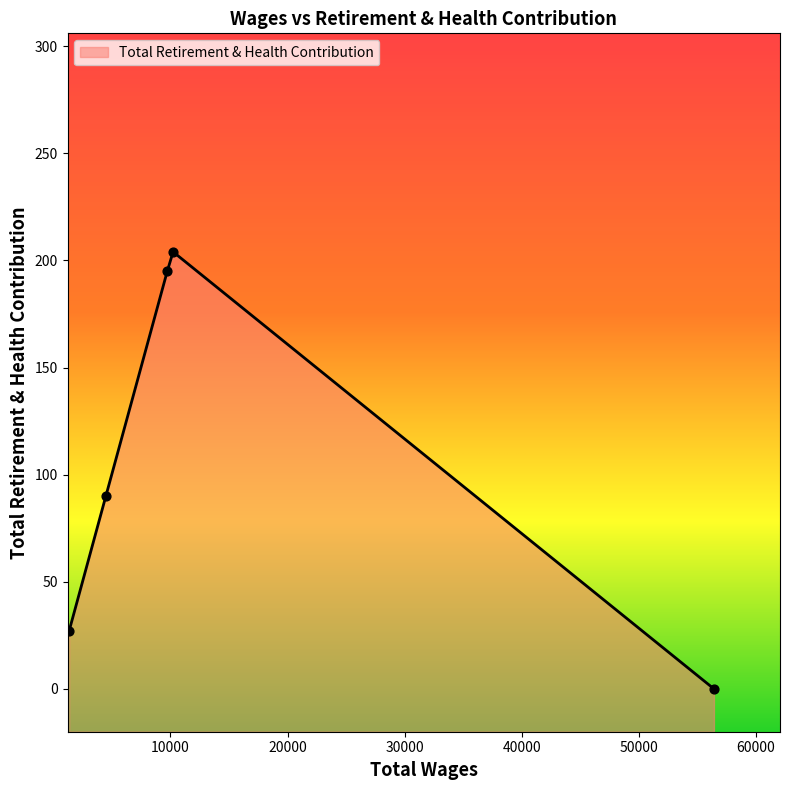

Which has a higher value, 9728.0 or 4482.0?

9728.0